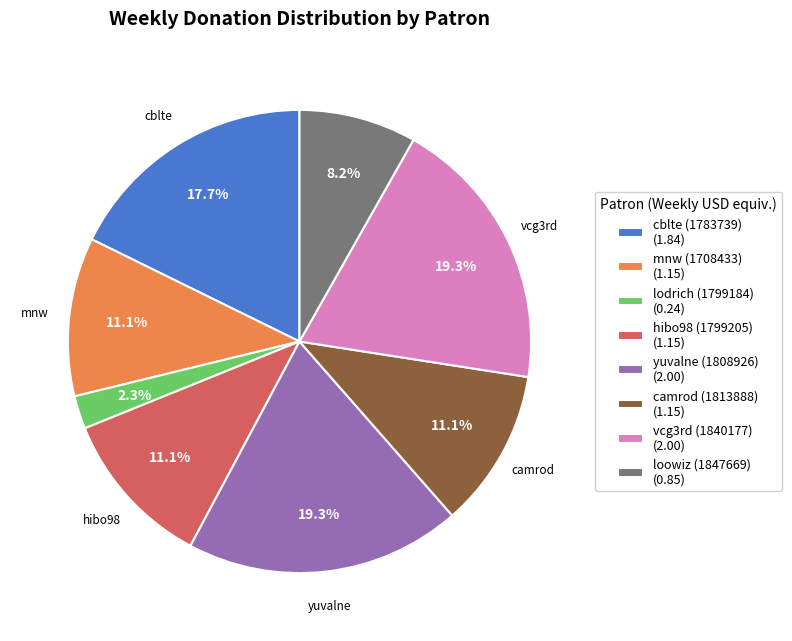

What is the smallest slice in the pie chart?

lodrich (1799184)